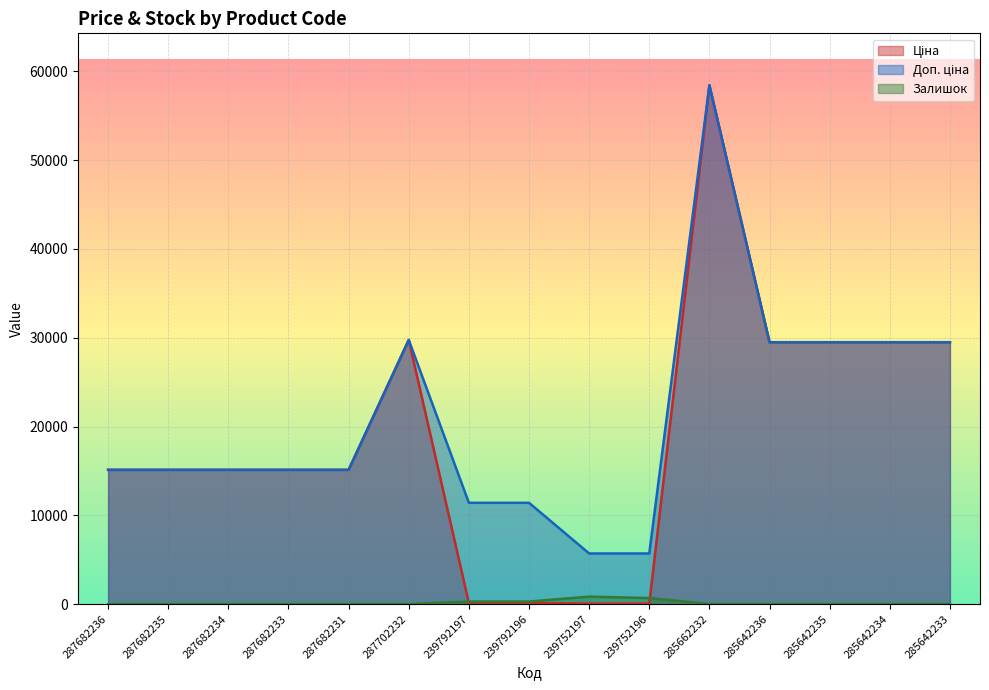

How many distinct data groups are displayed?

3